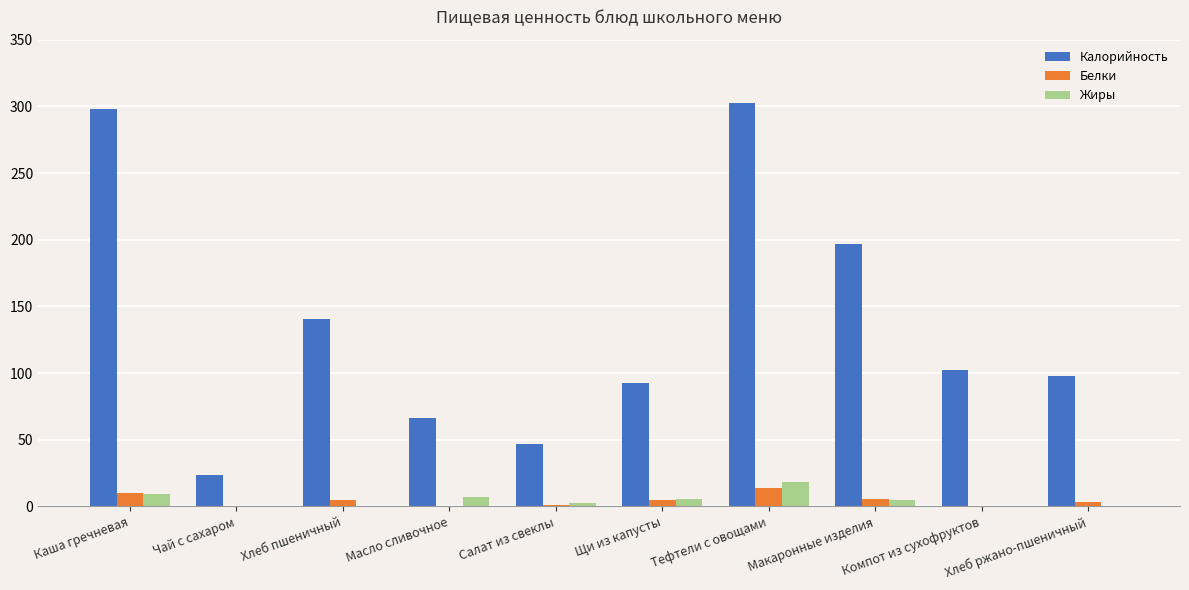

Is it true that Жиры equals 0.0 at Компот из сухофруктов?

True